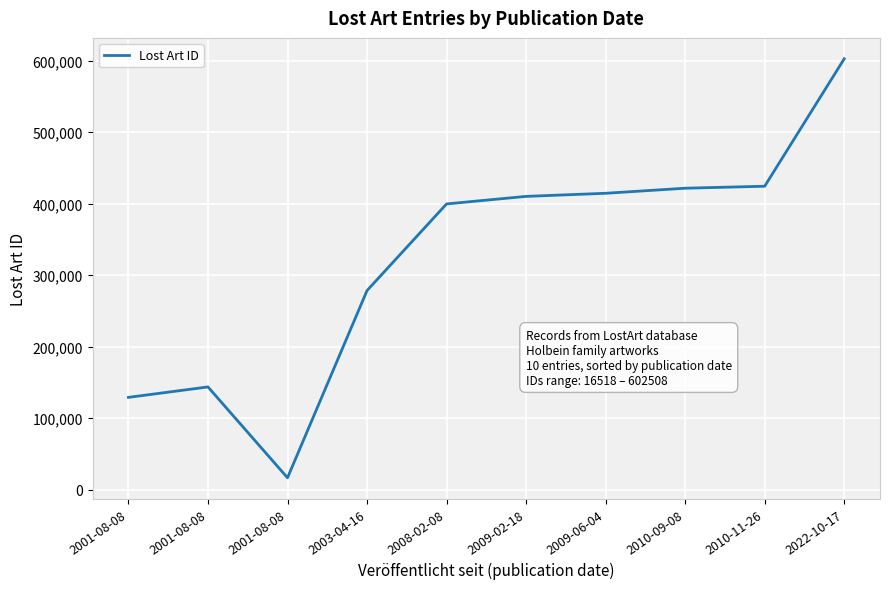

Rank the categories by value from lowest to highest.

2001-08-08, 2001-08-08, 2001-08-08, 2003-04-16, 2008-02-08, 2009-02-18, 2009-06-04, 2010-09-08, 2010-11-26, 2022-10-17